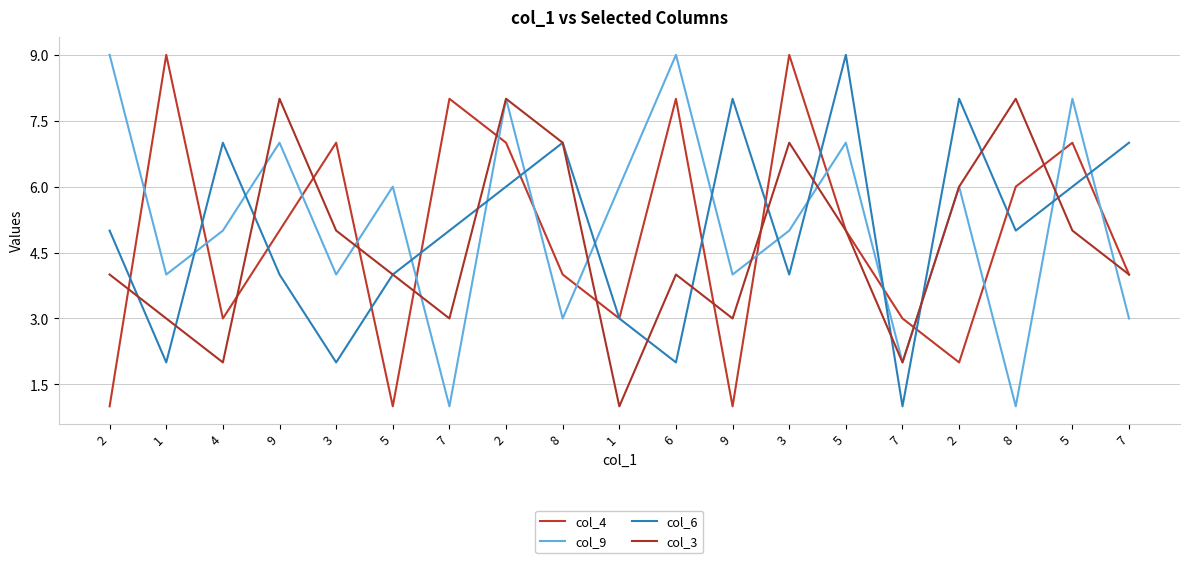

What is the sum of the col_6 values at 2 and 3?

7